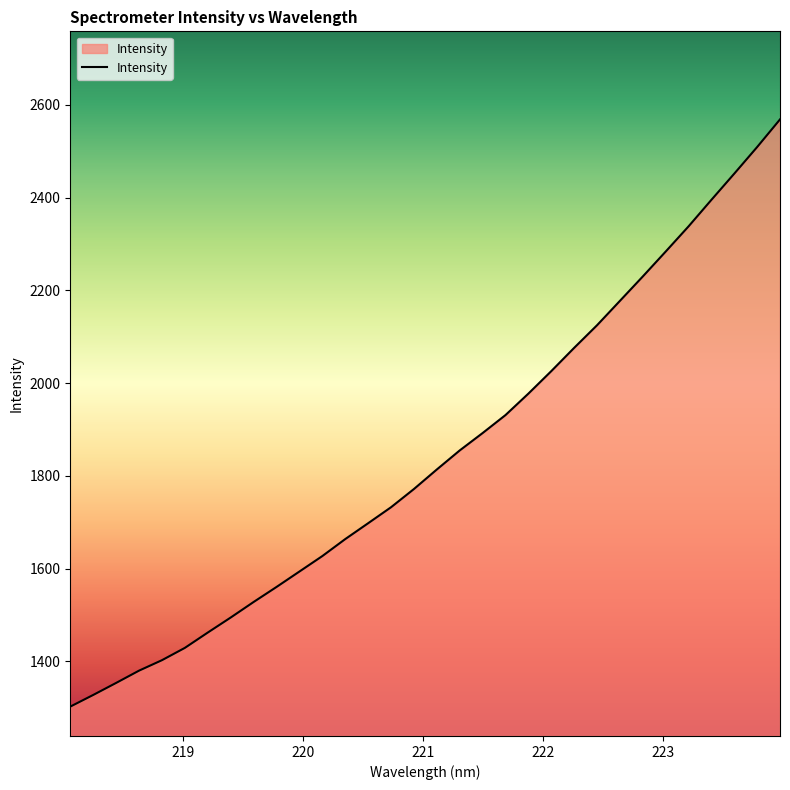

What is the difference between the maximum and minimum values?

1265.6